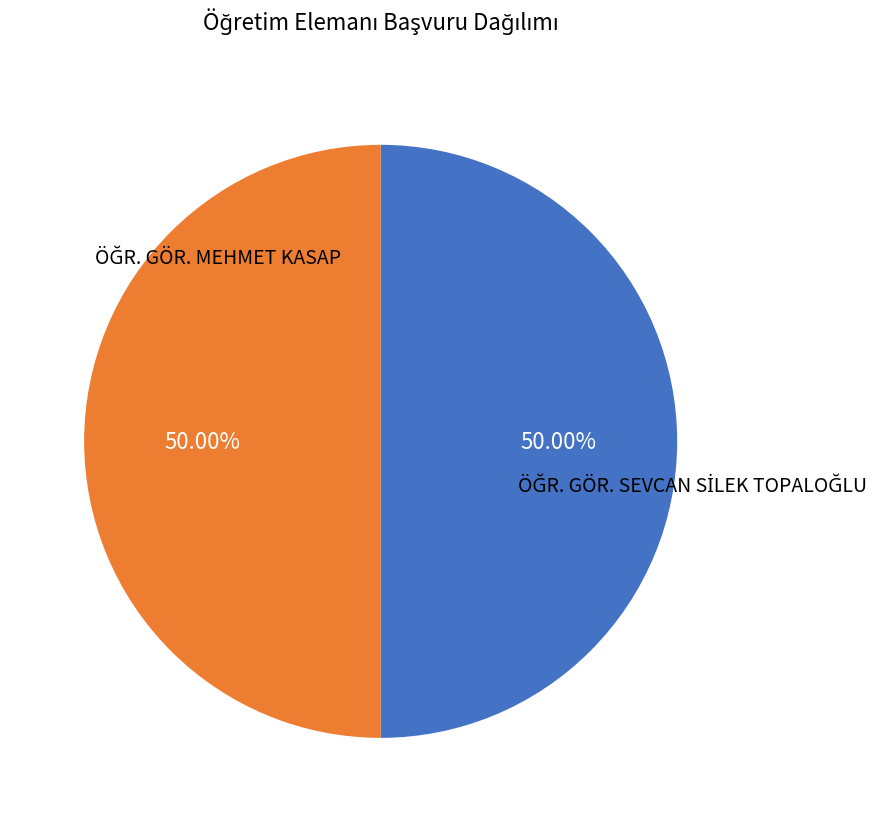

Count the number of slices in the pie.

2